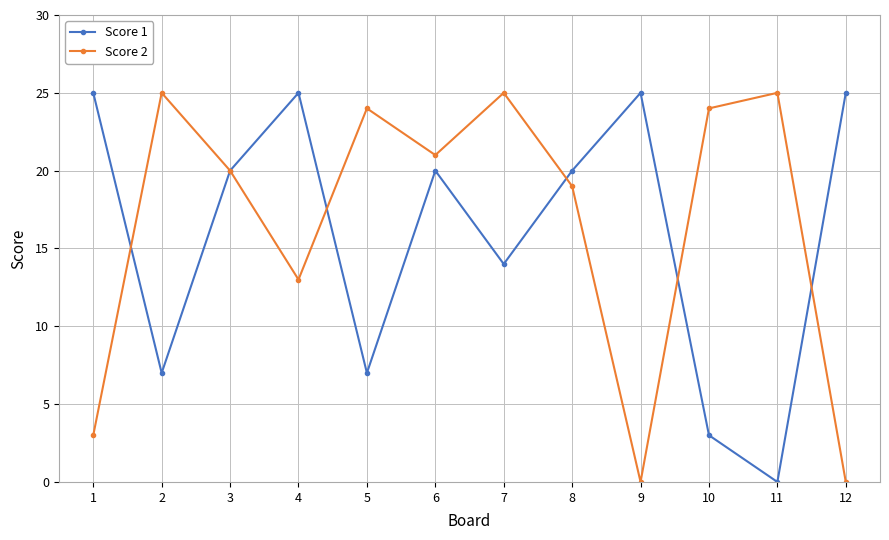

Reading right to left, extract all data points from this chart.

Score 1: 25	0	3	25	20	14	20	7	25	20	7	25
Score 2: 0	25	24	0	19	25	21	24	13	20	25	3